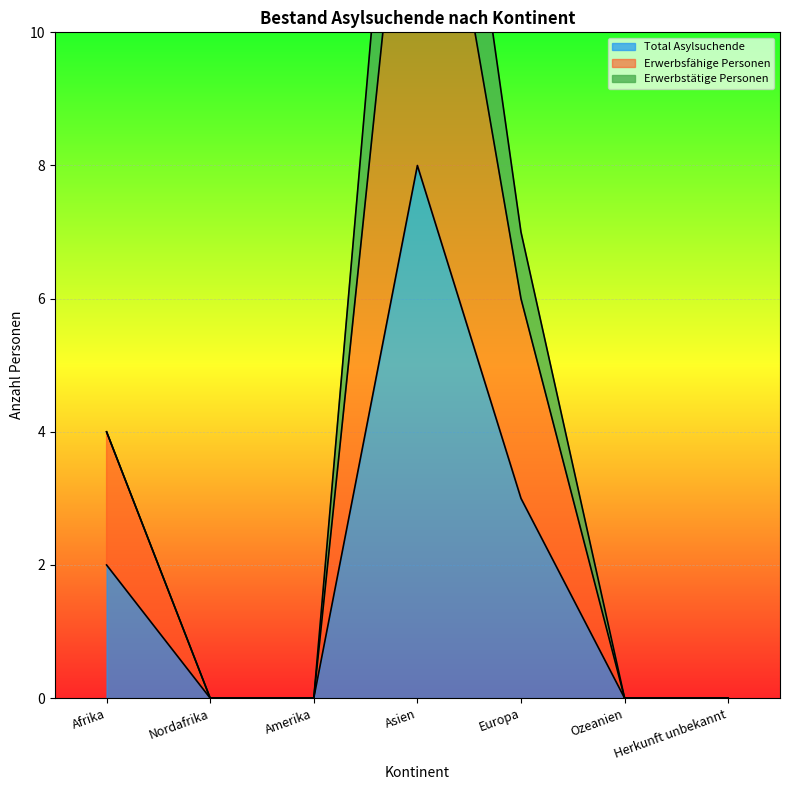

What is the value of the Total Asylsuchende point at the 5th from the left?

3